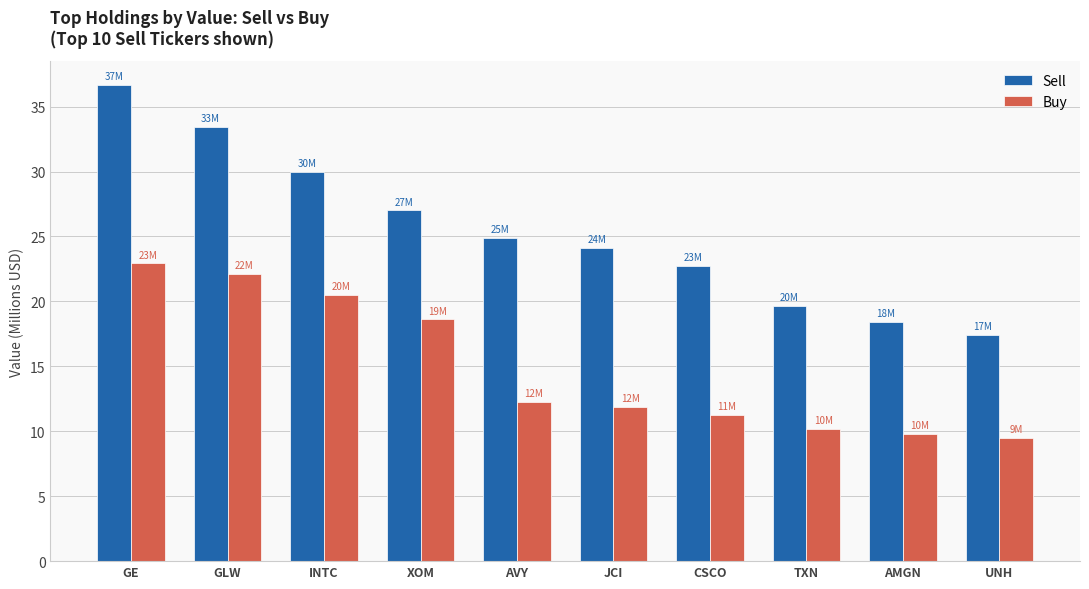

What is the sum of all Sell values?

254.3